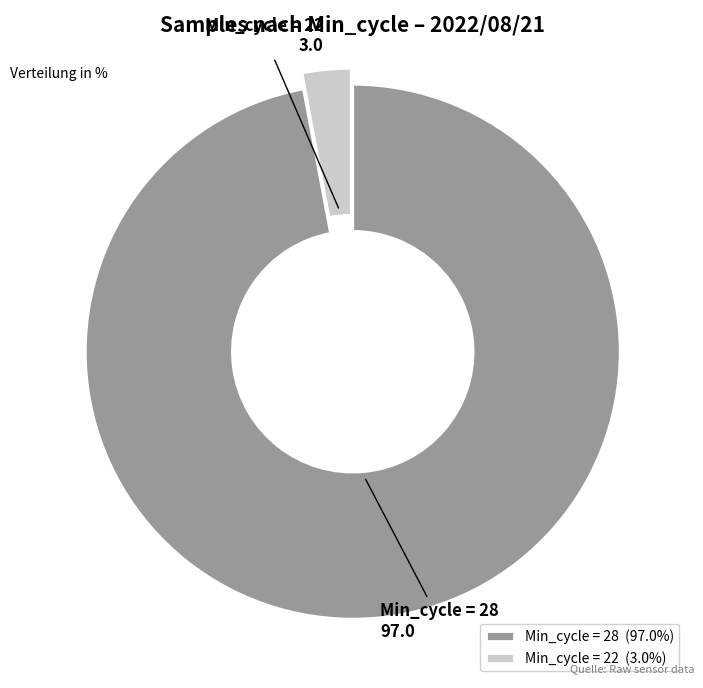

Between Min_cycle = 28 97.0 and Min_cycle = 22 3.0, which is larger?

Min_cycle = 28 97.0